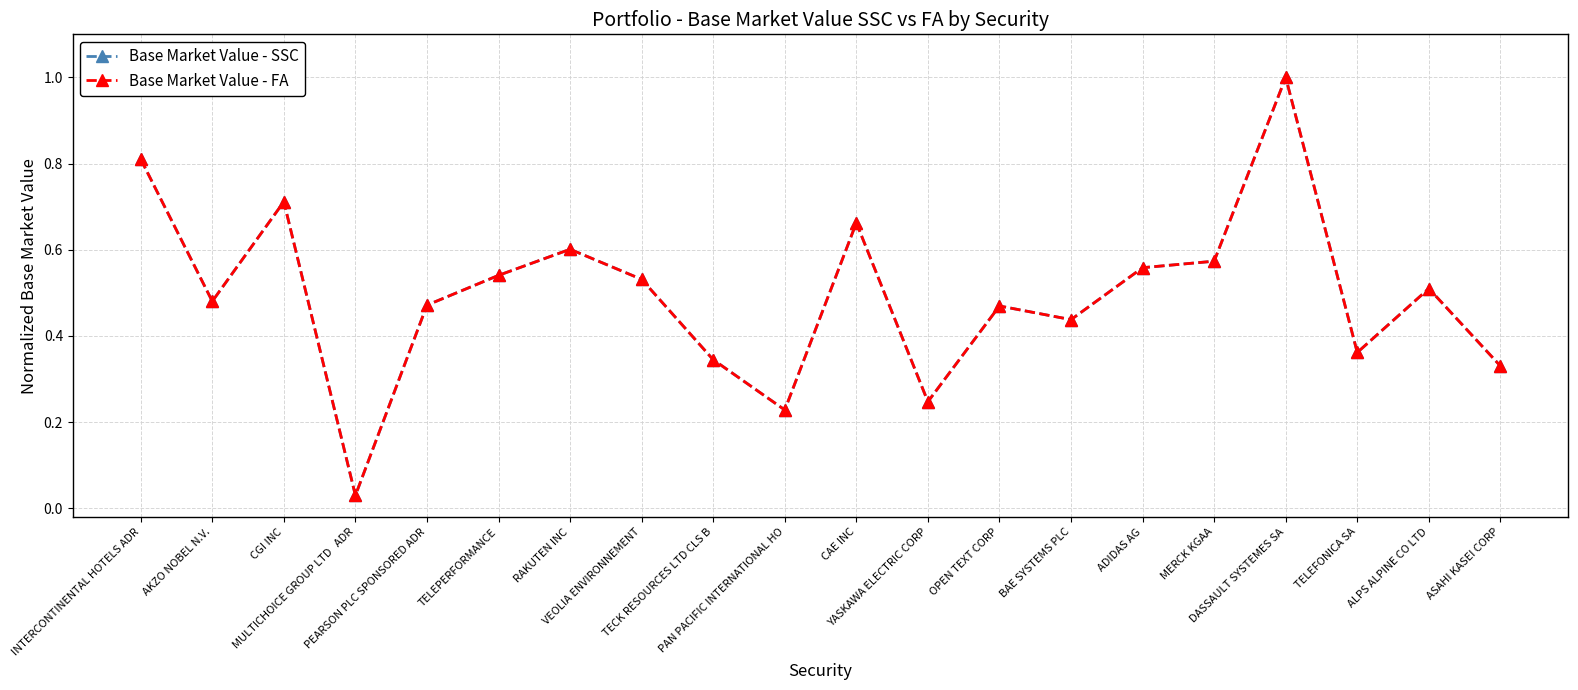

How many lines are shown in the chart?

2